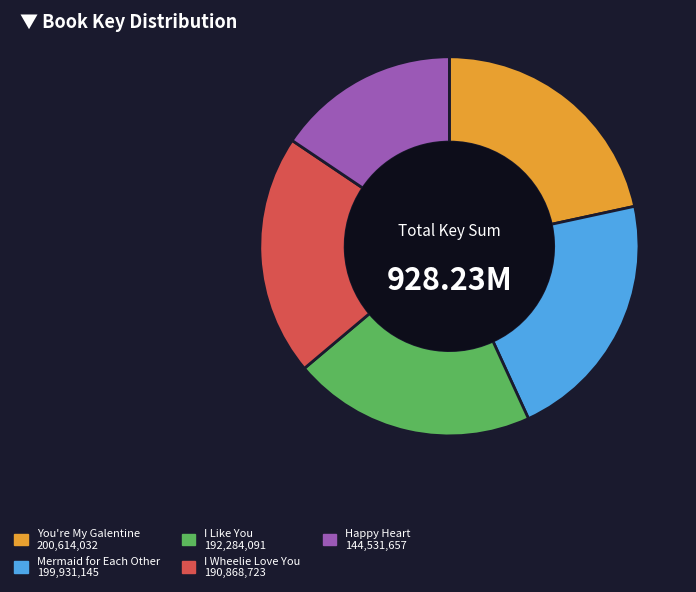

Is the sum of Happy Heart and You're My Galentine greater than half?

No